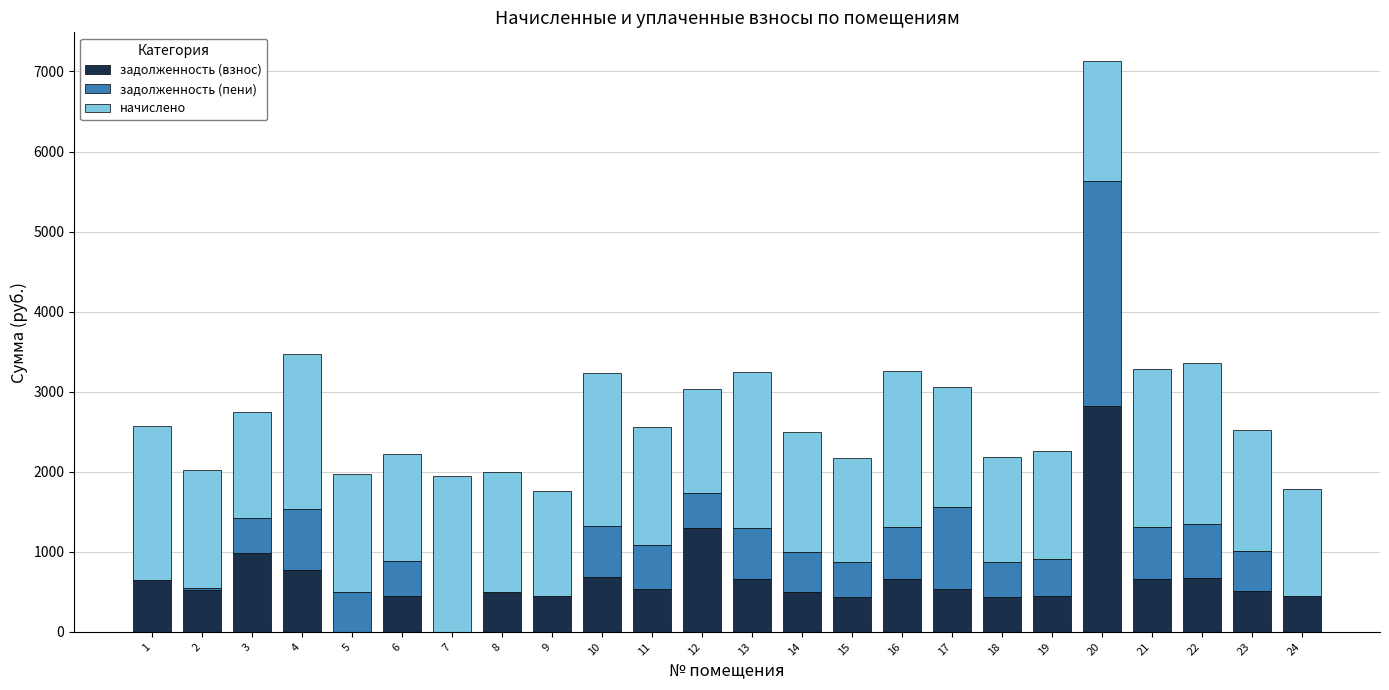

What is the highest value of the задолженность (взнос) series?

2818.0